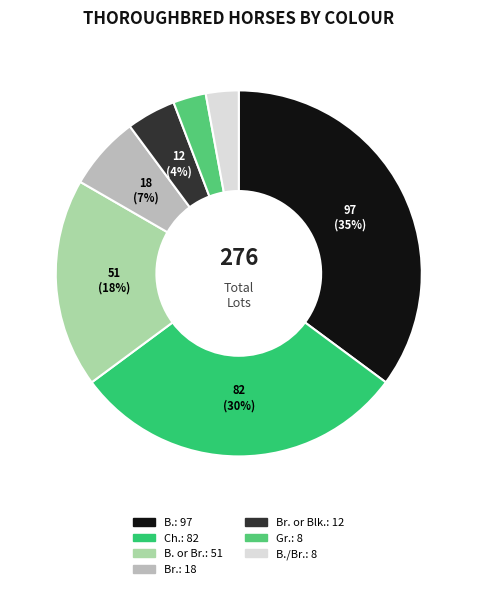

How many segments does this pie chart have?

7